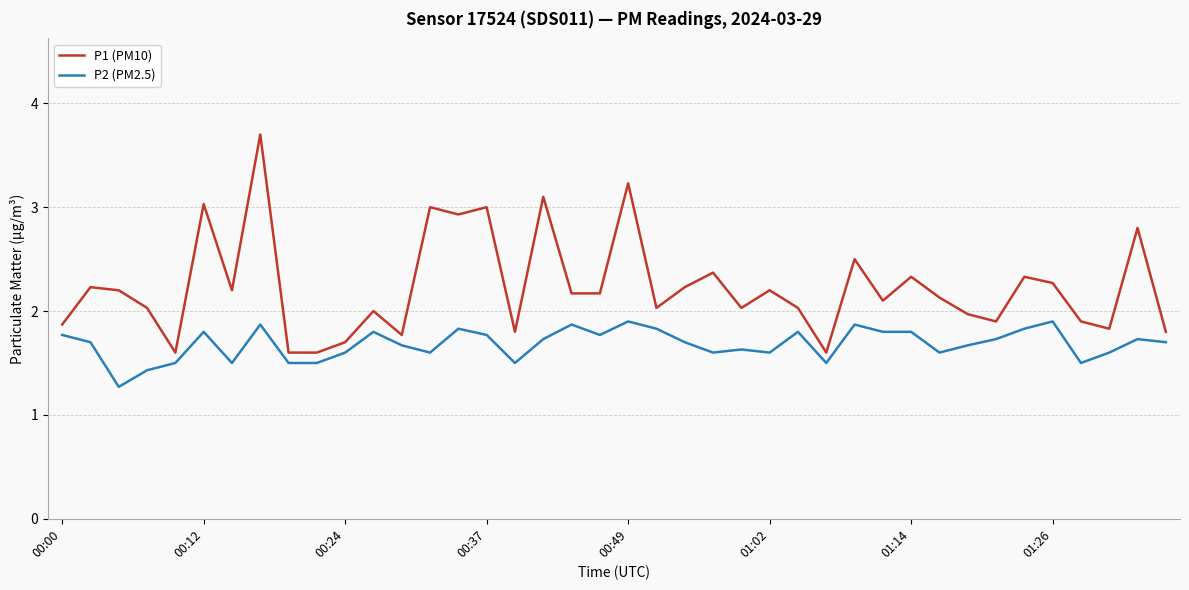

List the series in order of their overall mean, highest first.

P1 (PM10), P2 (PM2.5)